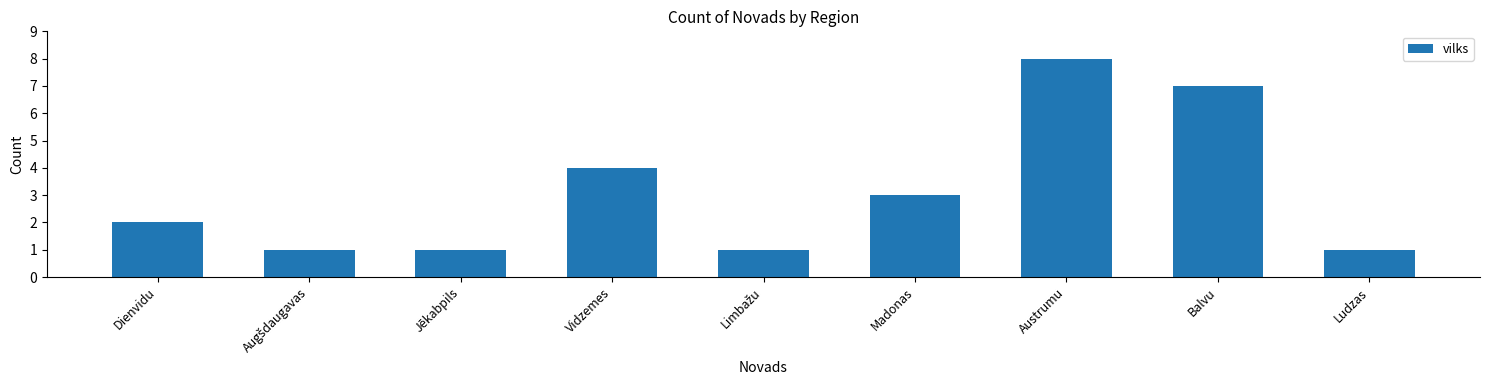

What is the sum of the values at Dienvidu and Austrumu?

10